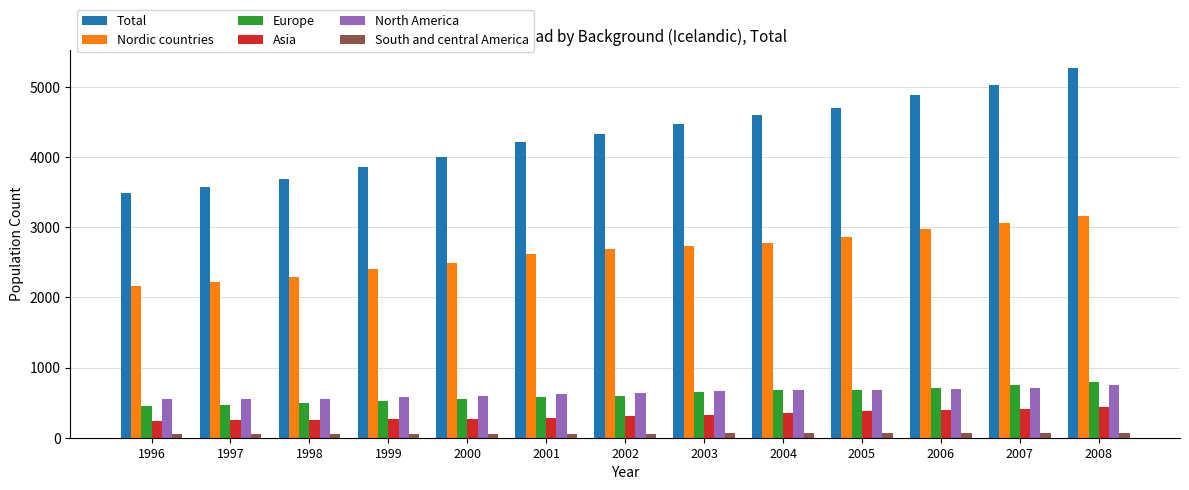

Which series has the largest range (max minus min)?

Total